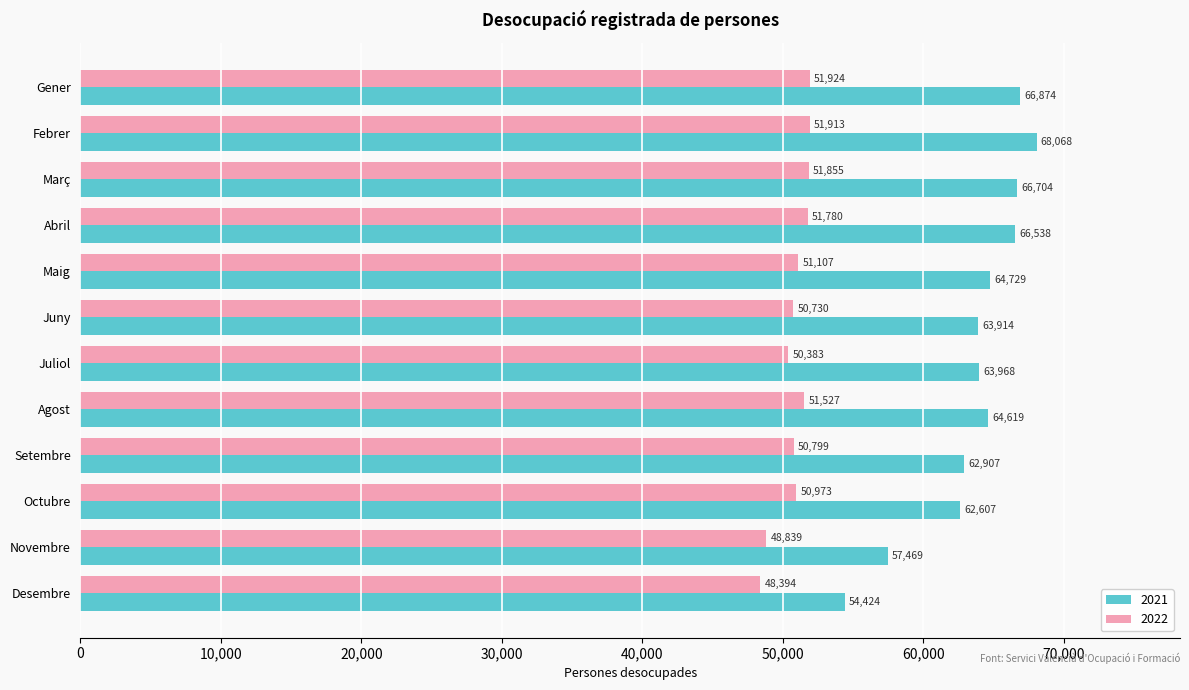

Which series has the largest total across all categories?

2021